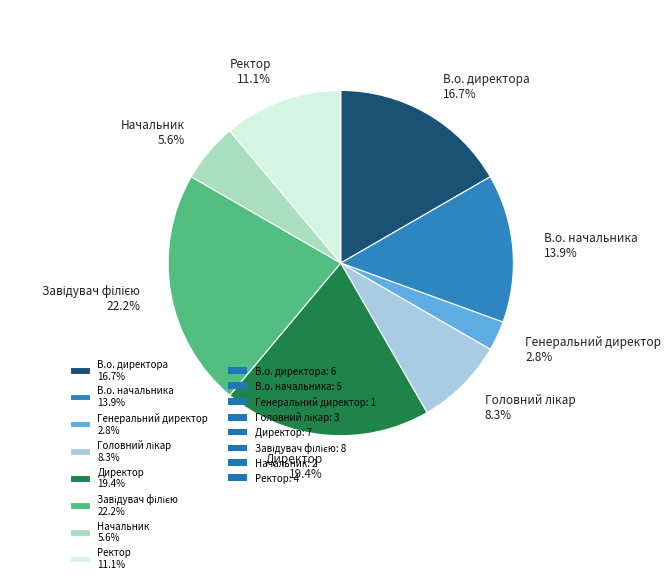

Count the number of slices in the pie.

8